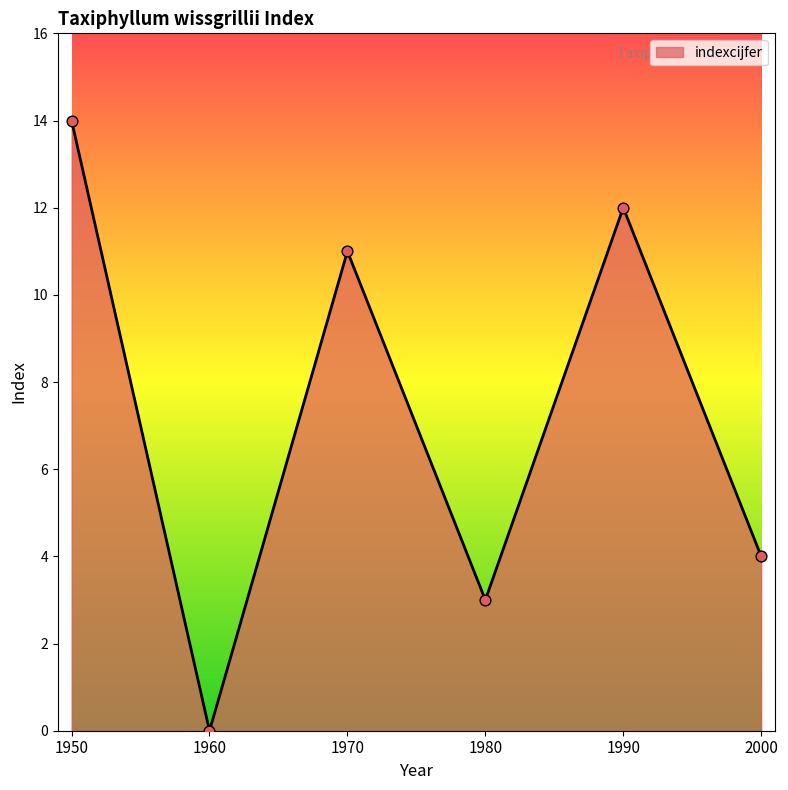

What is the change in value from 1970 to 1980?

-8